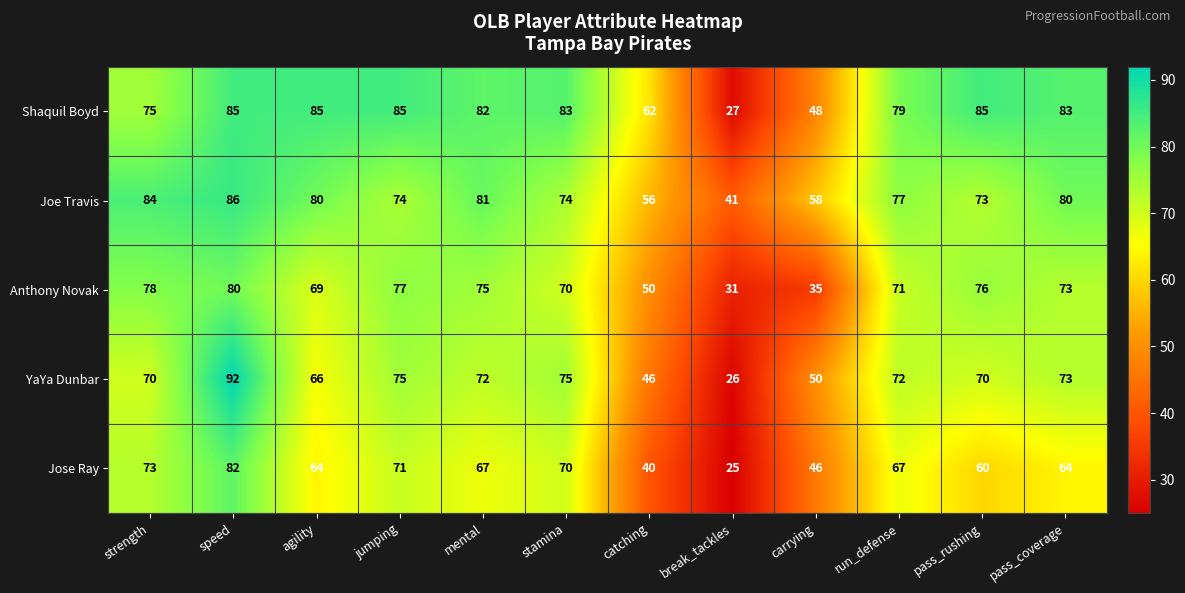

How many series are shown in this chart?

5